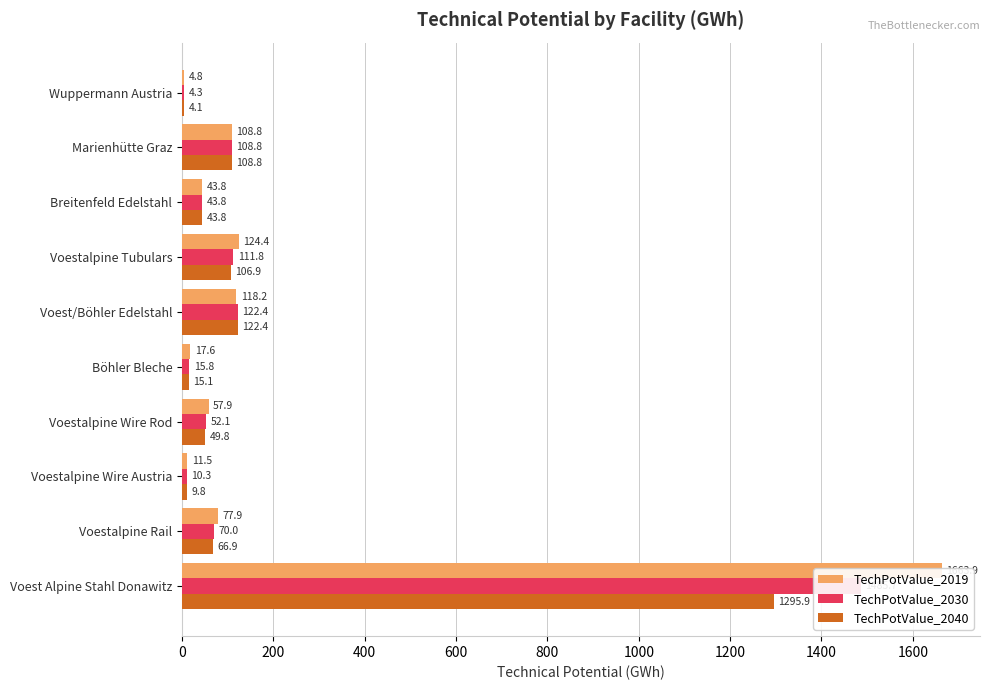

At how many categories does at least one series exceed 486?

1